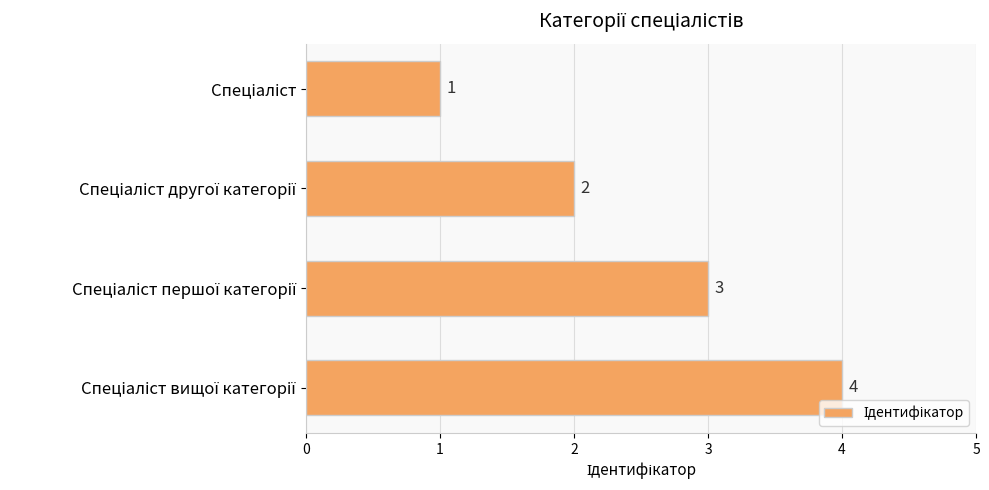

What is the smallest value displayed?

1